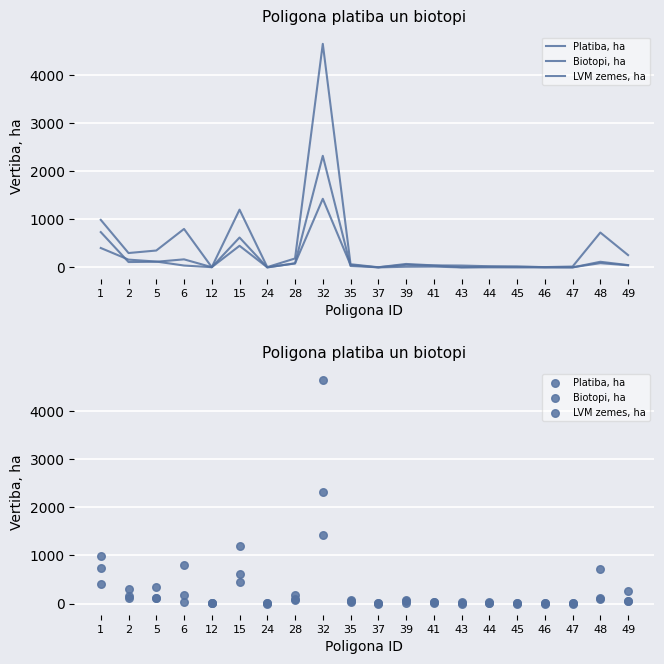

What are all the series names shown in the legend?

Platiba, ha, Biotopi, ha, LVM zemes, ha